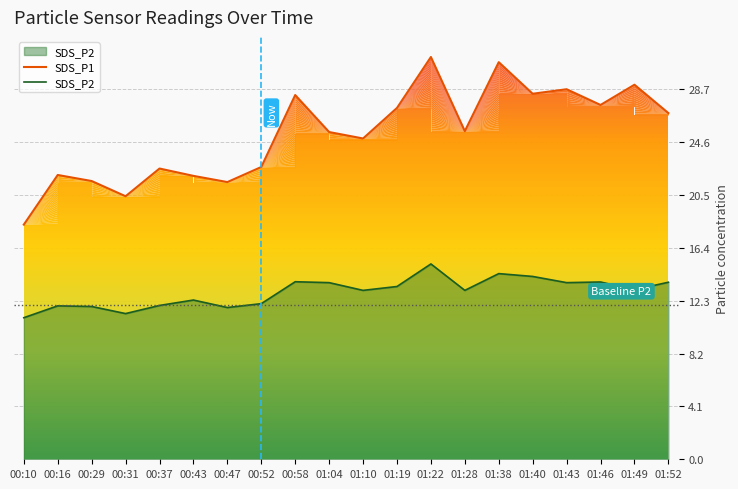

Where is the first local maximum for SDS_P1?

00:16